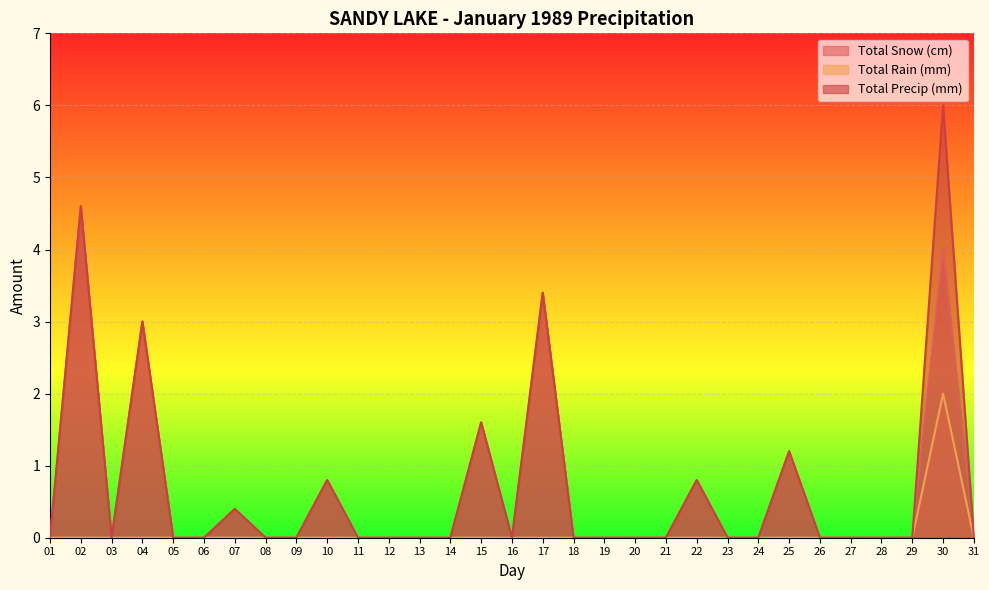

At which category is the sum across all series the highest?

30